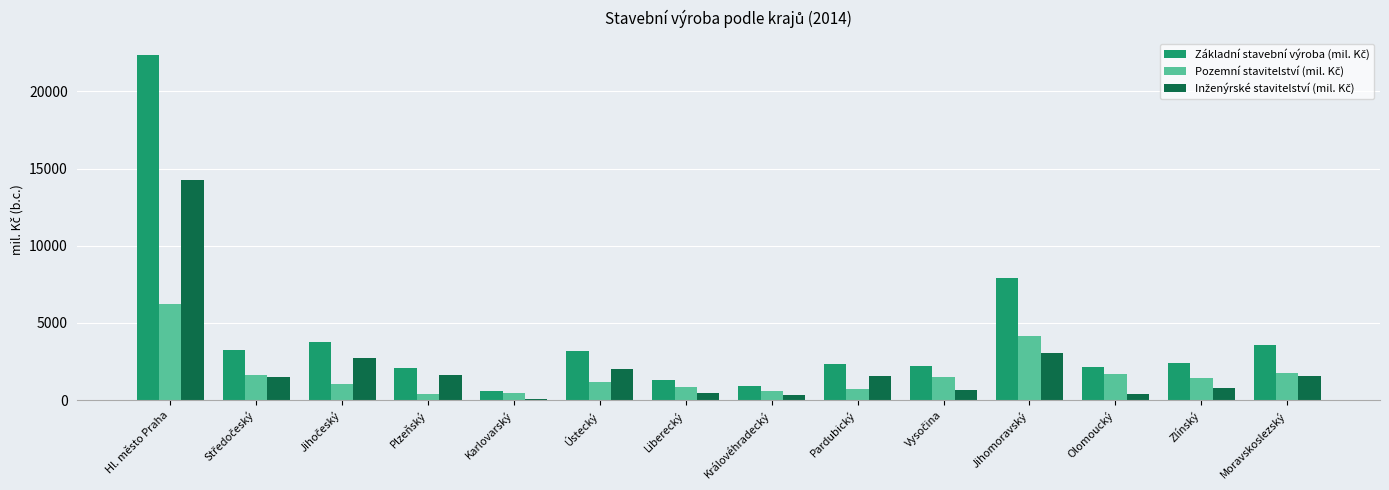

How many bars are there in each group?

3